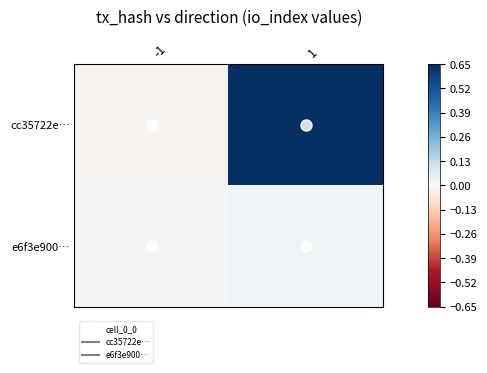

What is the maximum value shown in the chart?

0.7